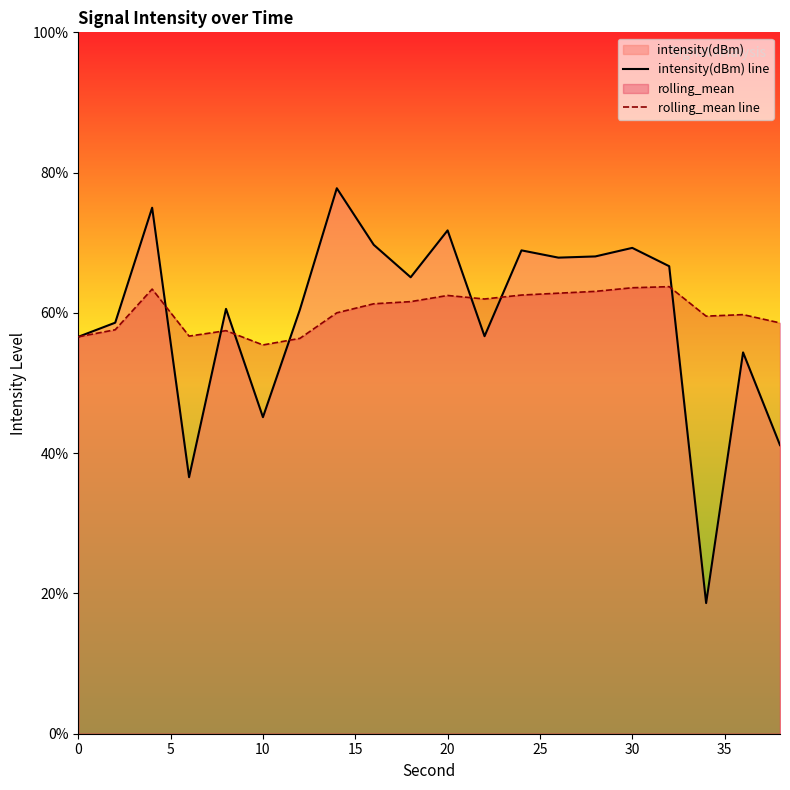

What is the average value of the rolling_mean line series?

60.2